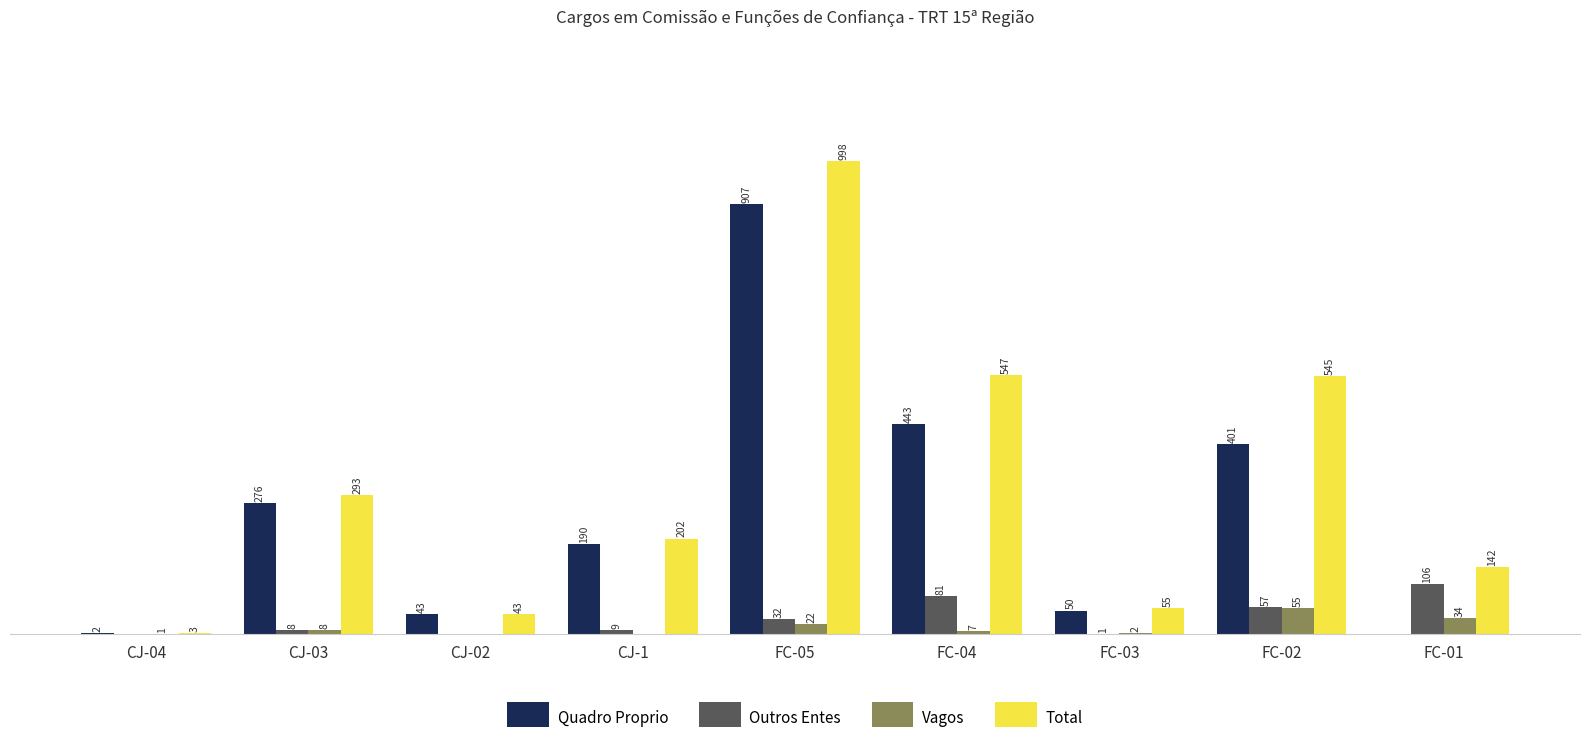

Which series has the largest total across all categories?

Total